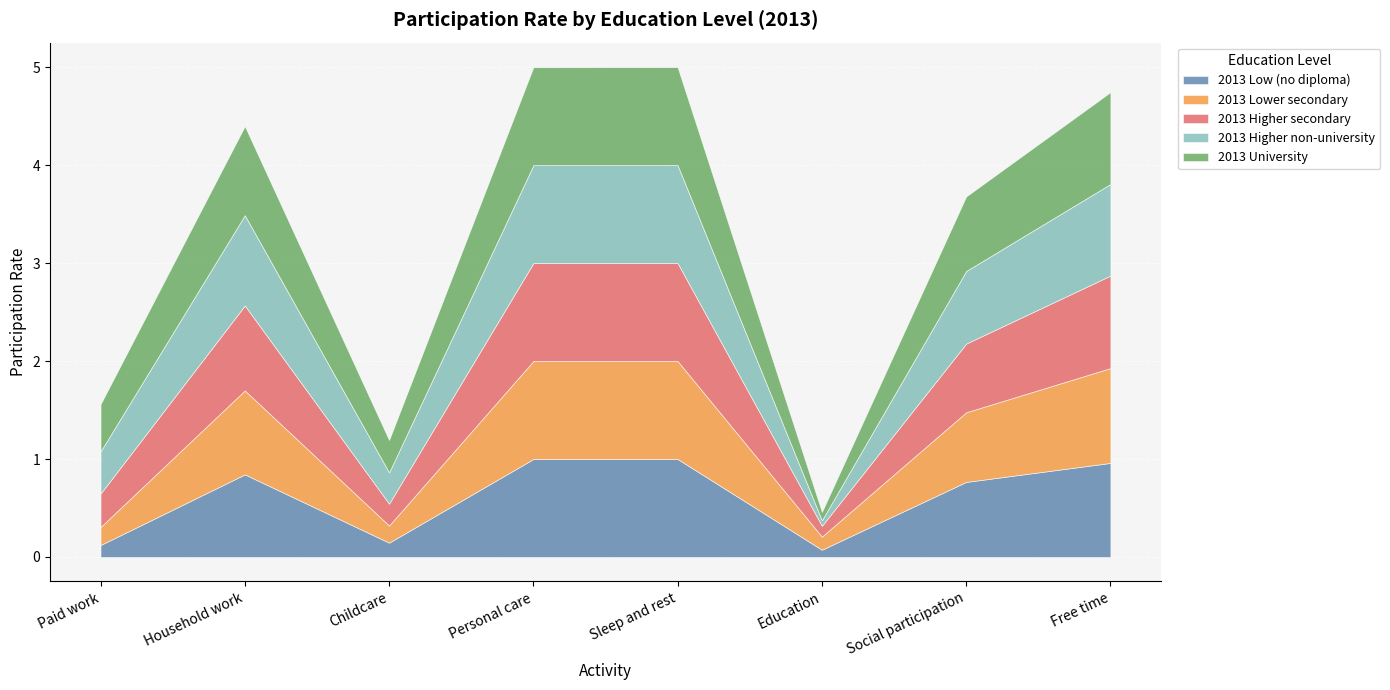

List the series in order of their overall mean, lowest first.

2013 Low (no diploma), 2013 Lower secondary, 2013 Higher secondary, 2013 Higher non-university, 2013 University